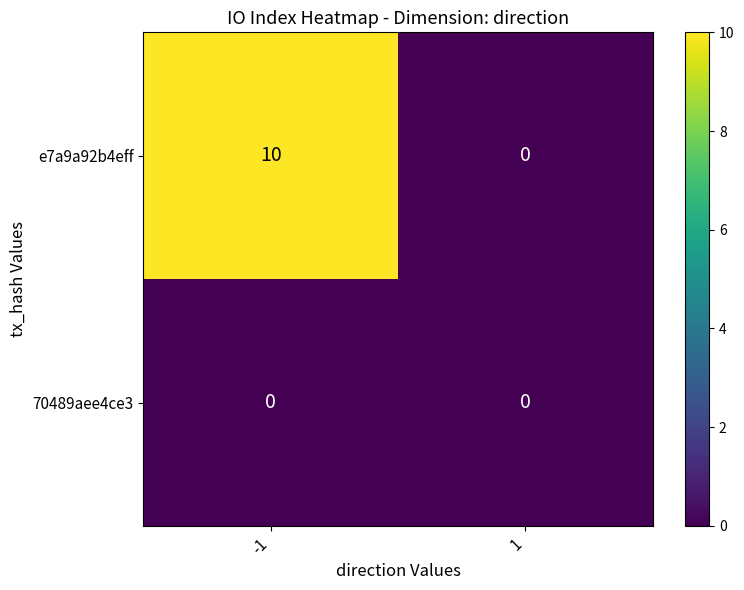

The e7a9a92b4eff series shows -5 at 1. True or false?

False